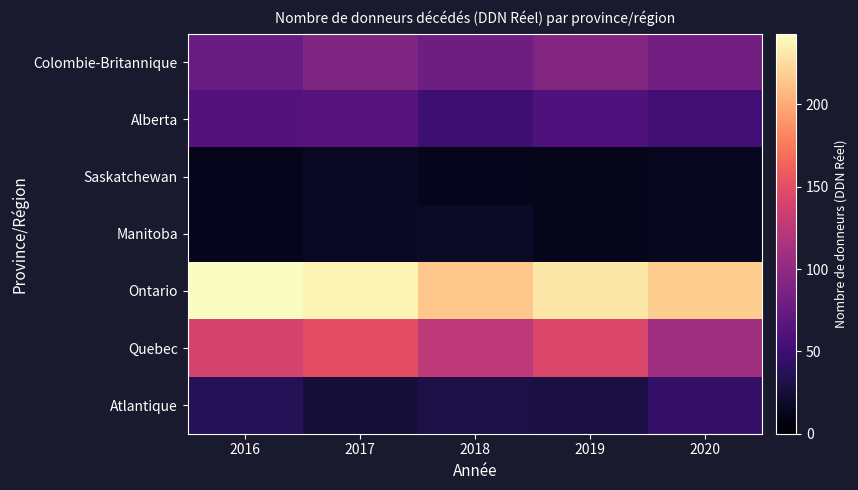

Reading right to left, extract all data points from this chart.

Colombie-Britannique: 2020=82	2019=91	2018=79	2017=89	2016=75
Alberta: 2020=54	2019=60	2018=50	2017=65	2016=63
Saskatchewan: 2020=15	2019=12	2018=13	2017=17	2016=13
Manitoba: 2020=15	2019=12	2018=18	2017=17	2016=13
Ontario: 2020=218	2019=231	2018=215	2017=238	2016=243
Quebec: 2020=109	2019=143	2018=126	2017=150	2016=140
Atlantique: 2020=45	2019=30	2018=31	2017=25	2016=37